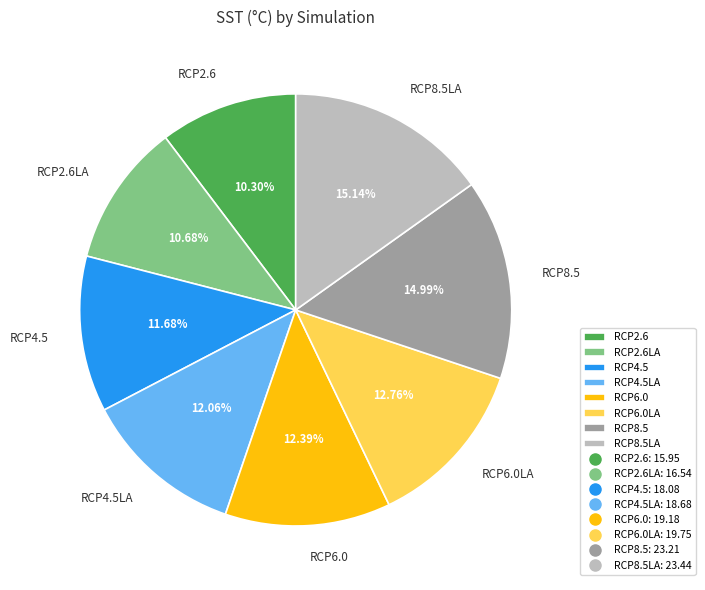

True or false: RCP8.5 accounts for 15% of the total.

True